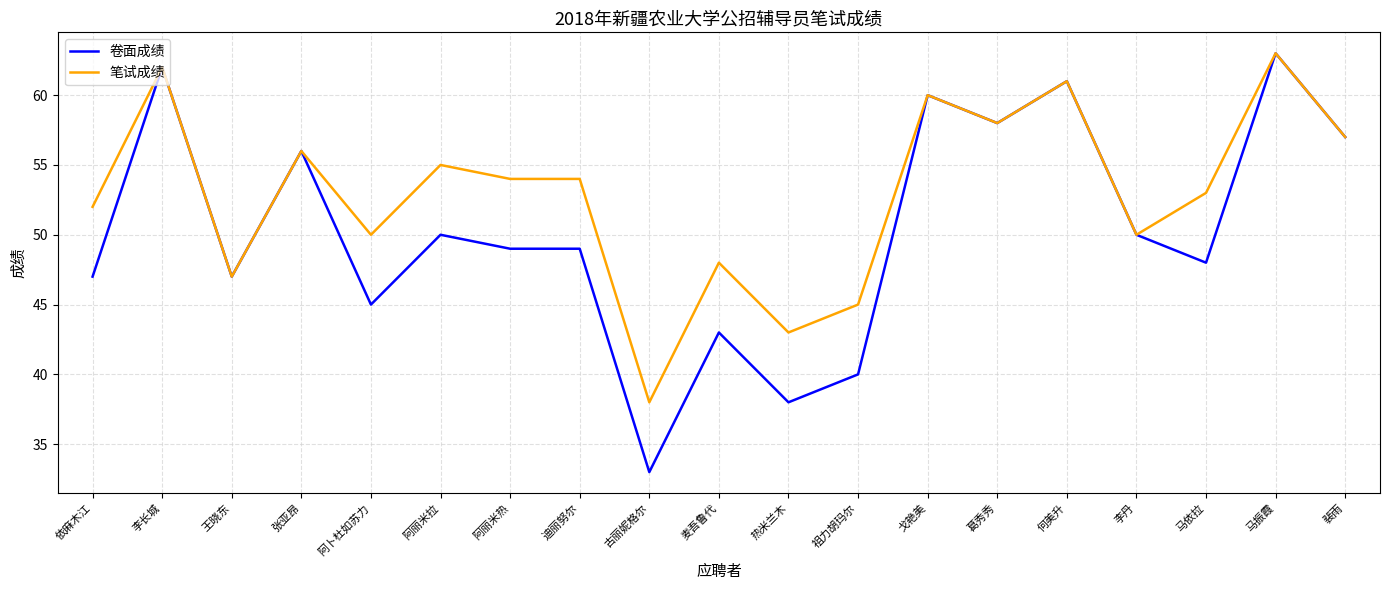

Rank the series by their average value, from highest to lowest.

笔试成绩, 卷面成绩